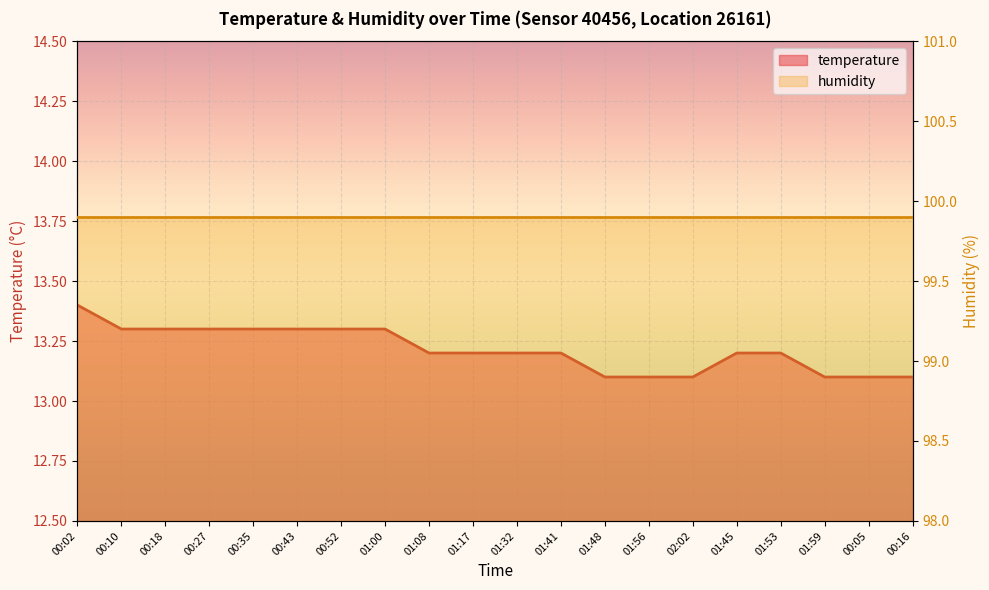

Approximately how many times larger is the value at 01:17 compared to 01:32?

1.0